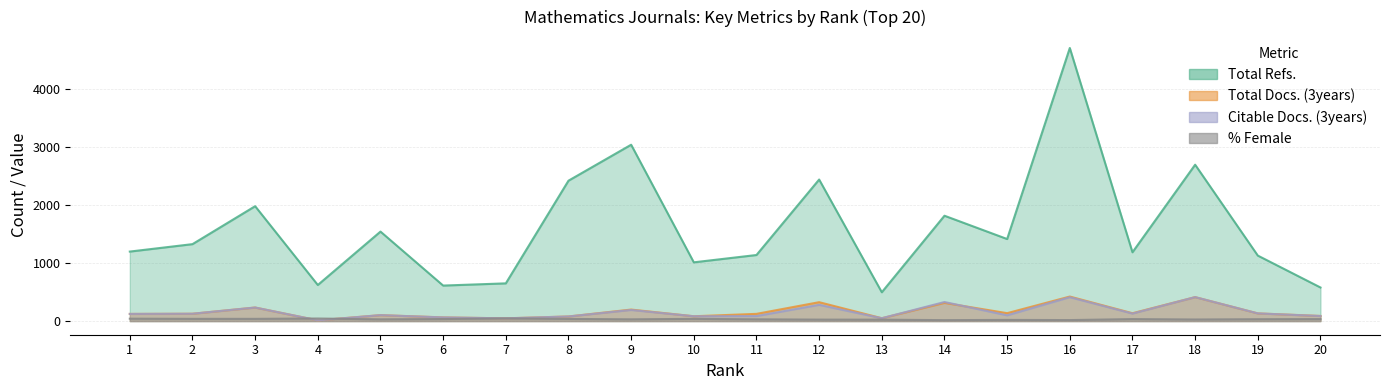

Which has a higher value, 14 or 13?

14